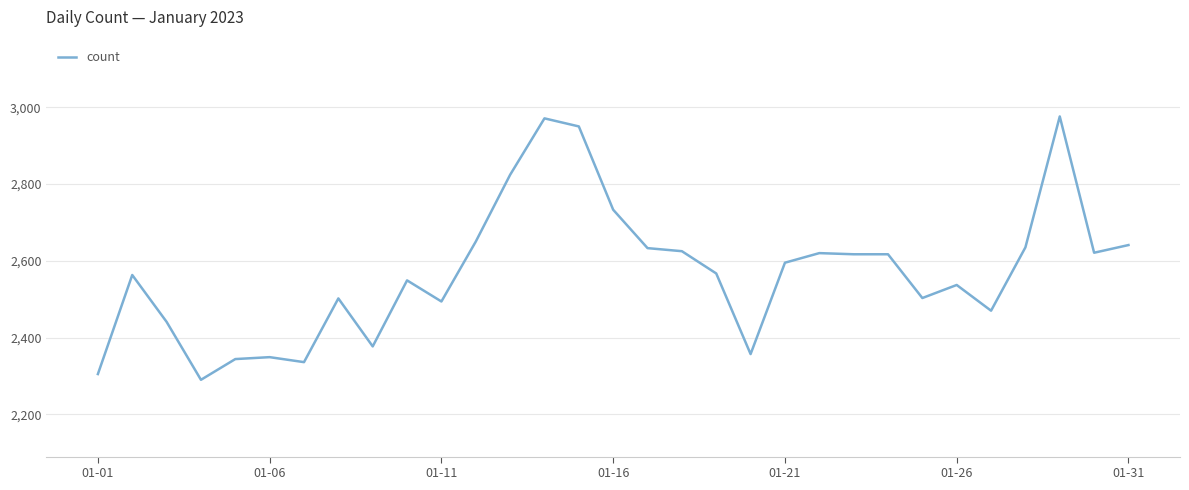

What is the smallest value displayed?

2290